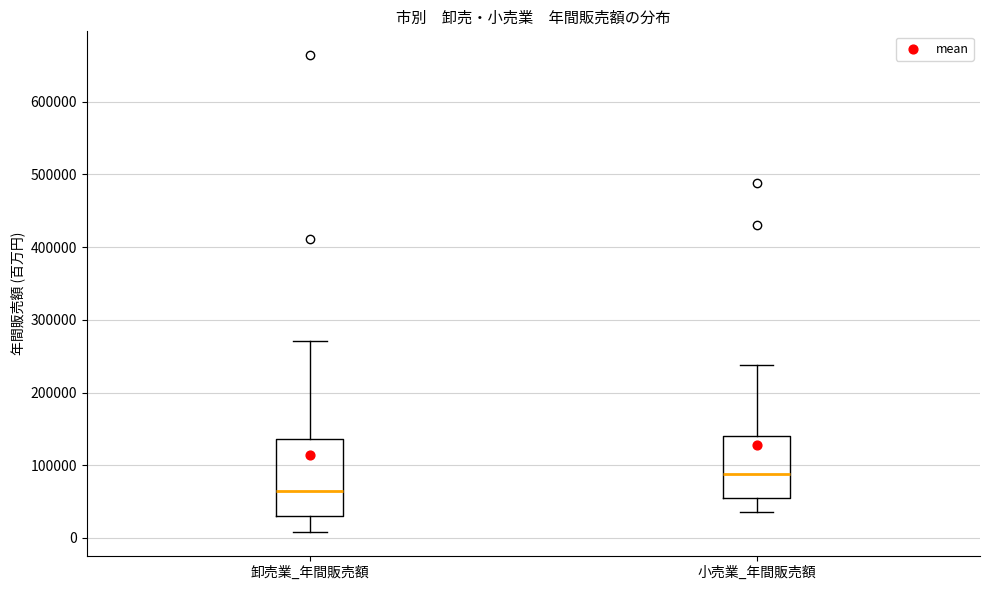

Comparing the boxes themselves (not the whiskers), which one is the tallest?

卸売業_年間販売額